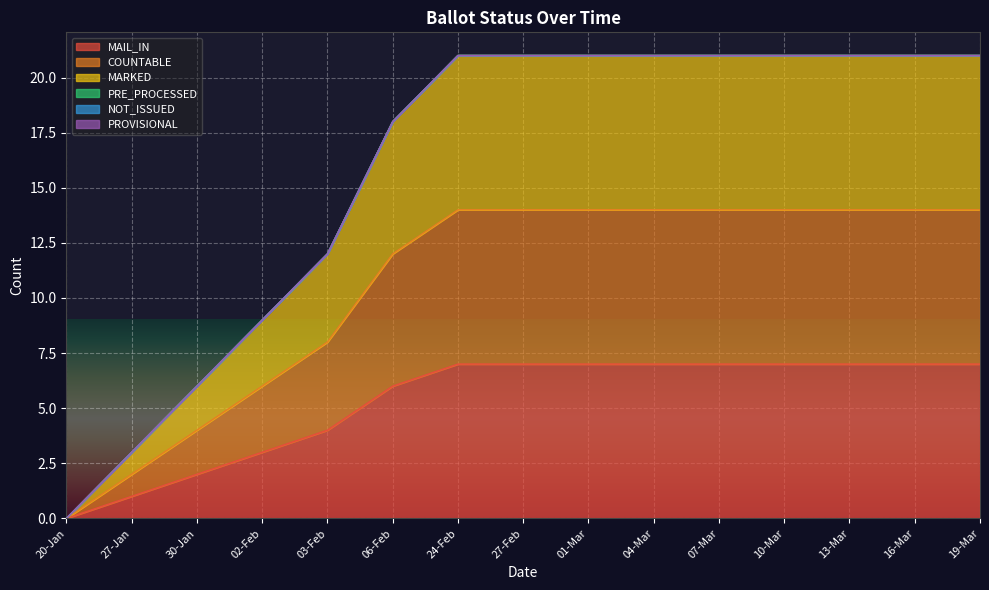

What is the average value of the MARKED series?

16